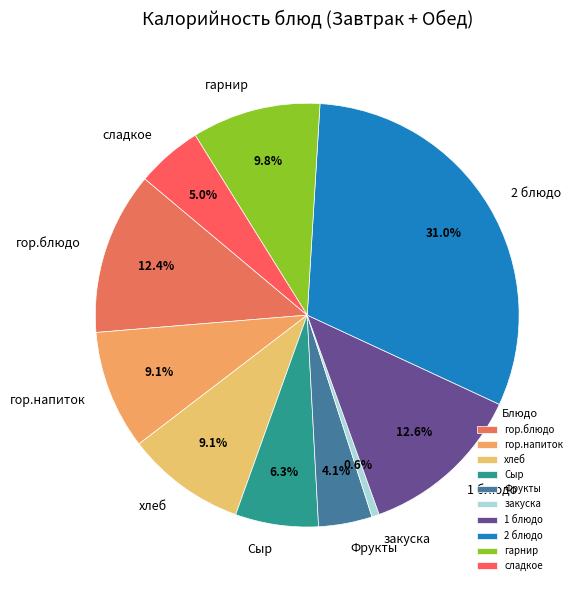

Count the number of slices in the pie.

10